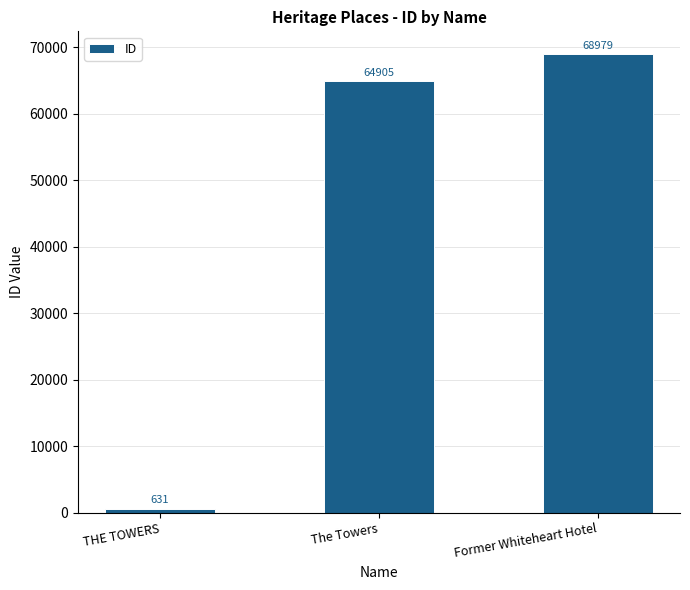

What is the sum of all values?

134515